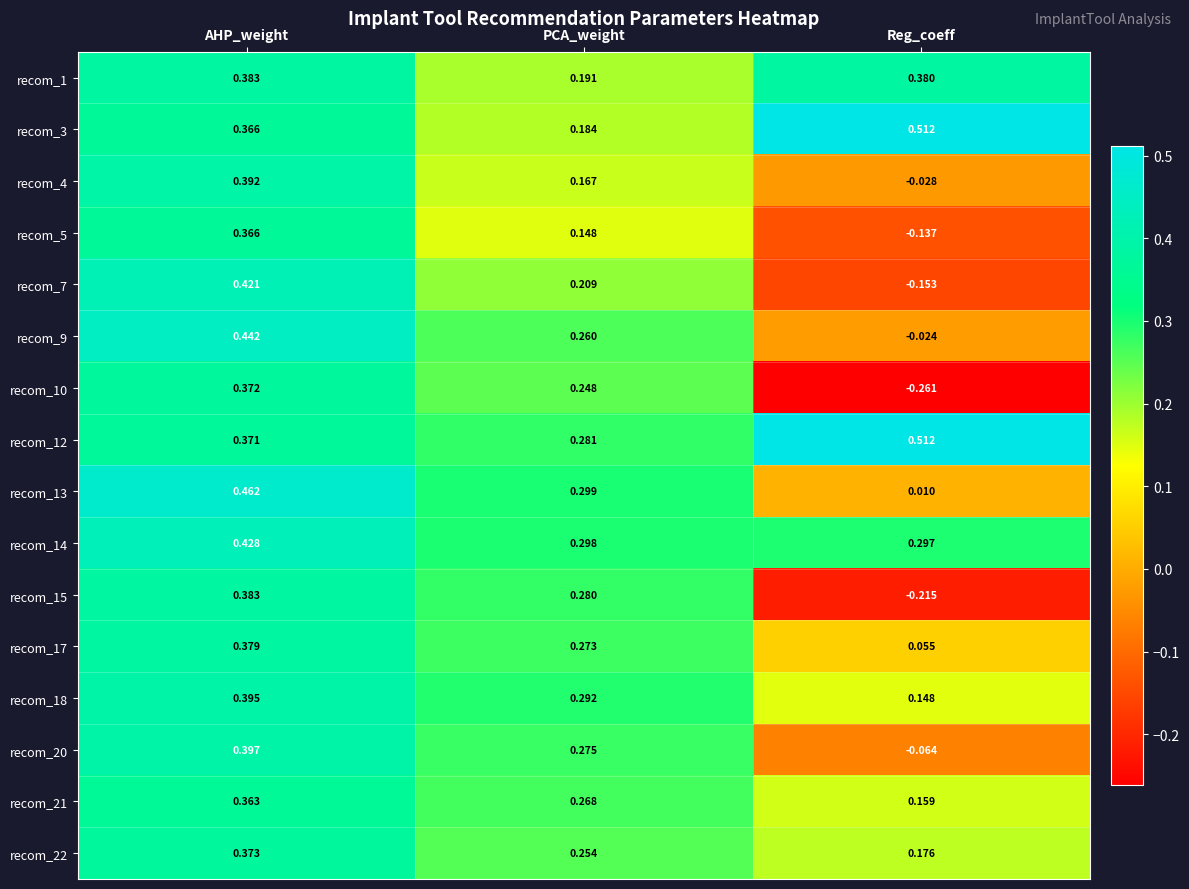

What is the difference between the highest and lowest values at Reg_coeff?

0.8